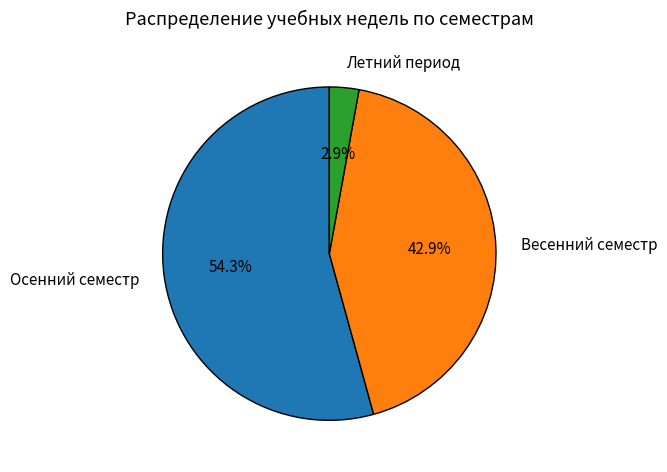

Does Весенний семестр account for over 50% of the chart?

No